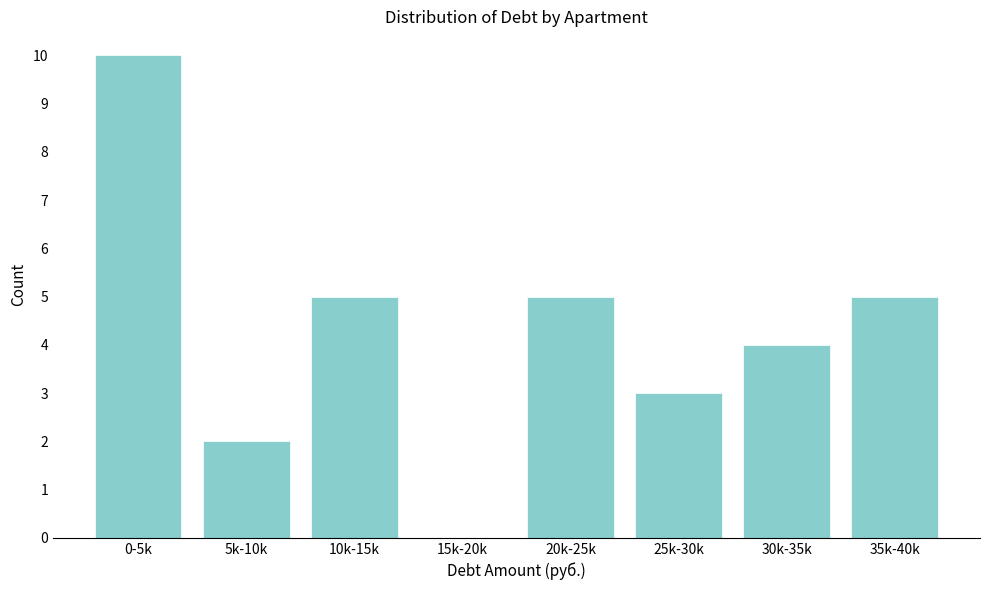

Reading right to left, transcribe all the data shown in this chart.

35k-40k=5	30k-35k=4	25k-30k=3	20k-25k=5	15k-20k=0	10k-15k=5	5k-10k=2	0-5k=10